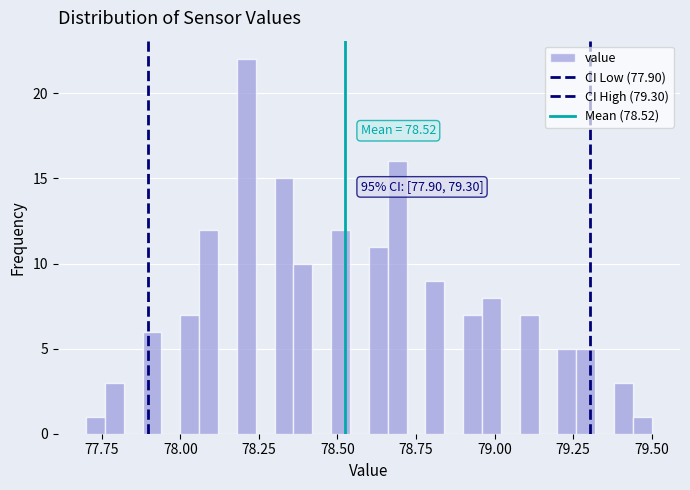

Around what value on the x-axis is the tallest bar? Give the approximate position of its centre, as read against the axis.

78.20